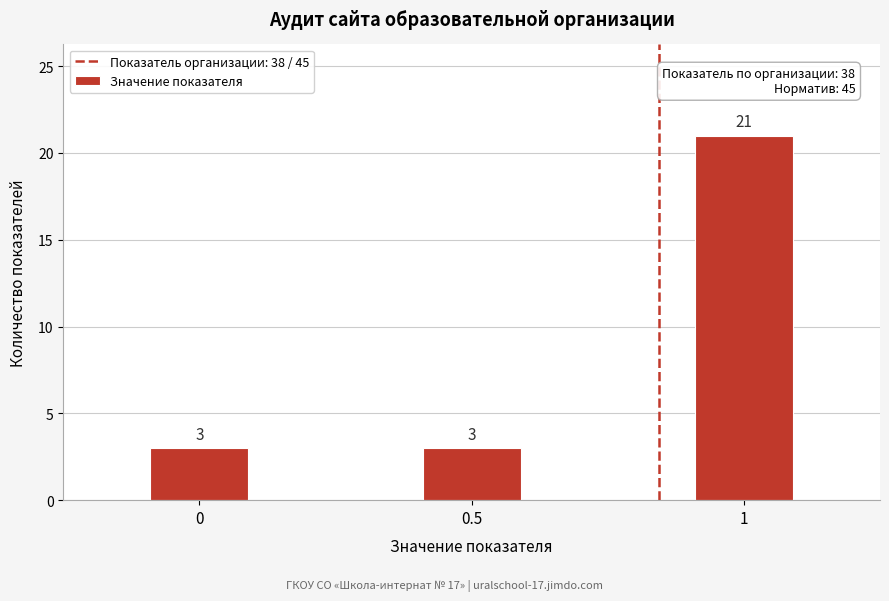

Reading left to right, extract all data points from this chart.

3	3	21